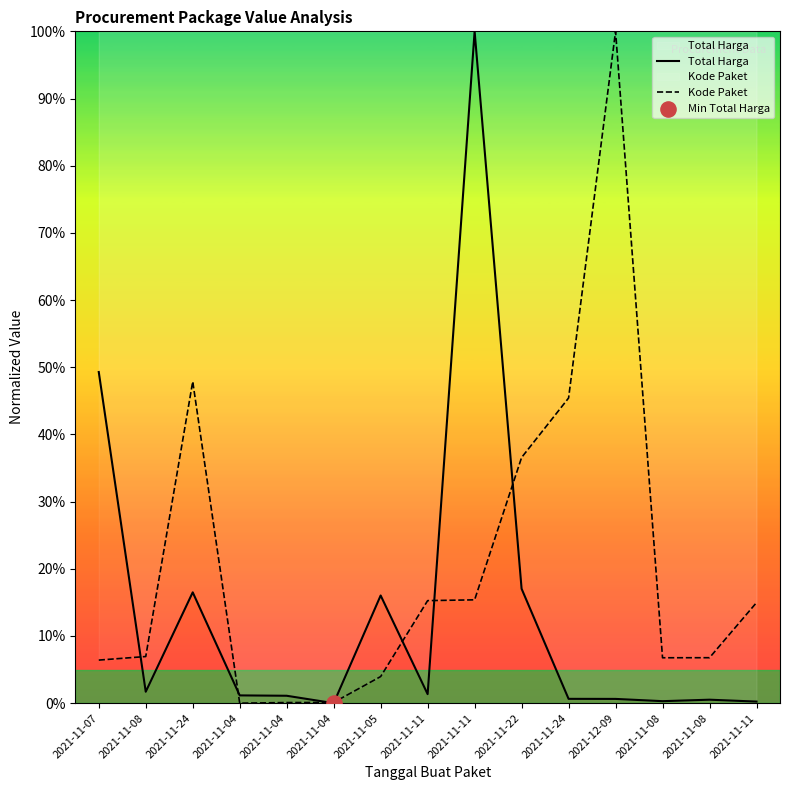

Which series has the largest total across all categories?

Kode Paket